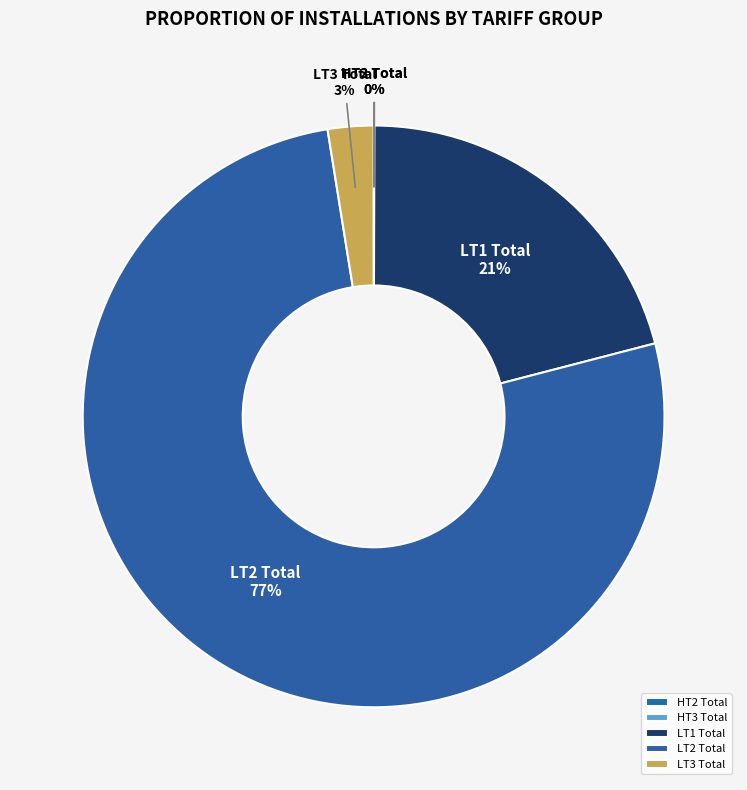

Is it true that LT1 Total is 9% of the pie?

False